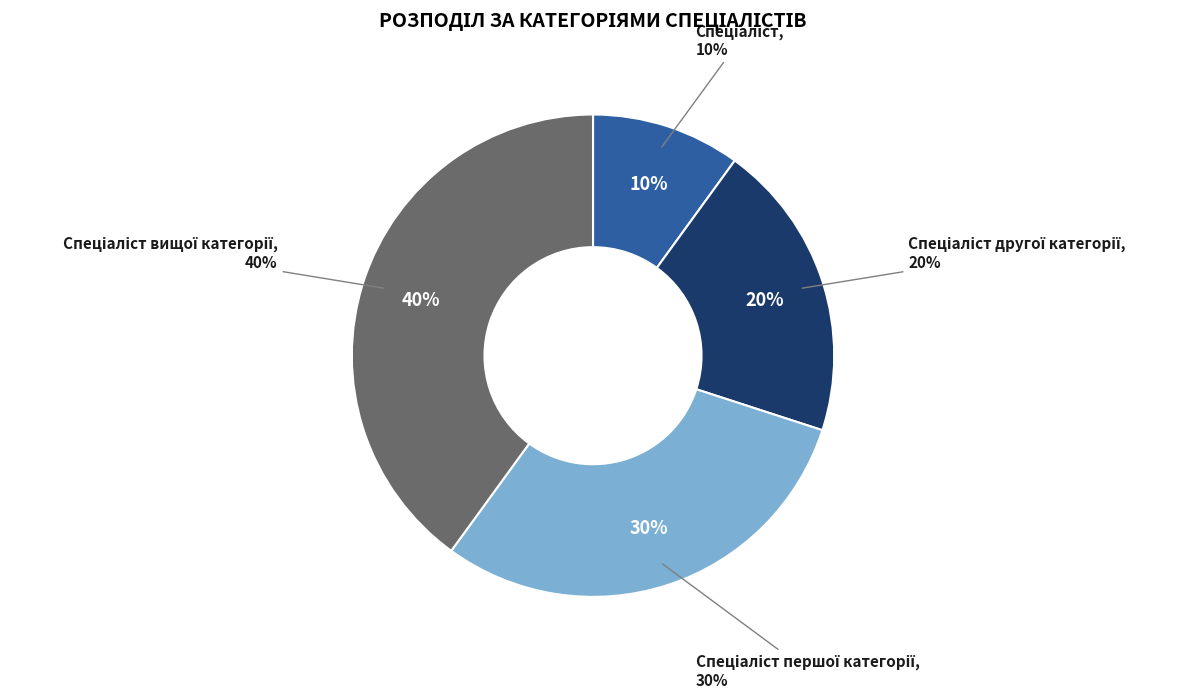

What percentage is the Спеціаліст другої категорії slice, to the nearest percent?

20%